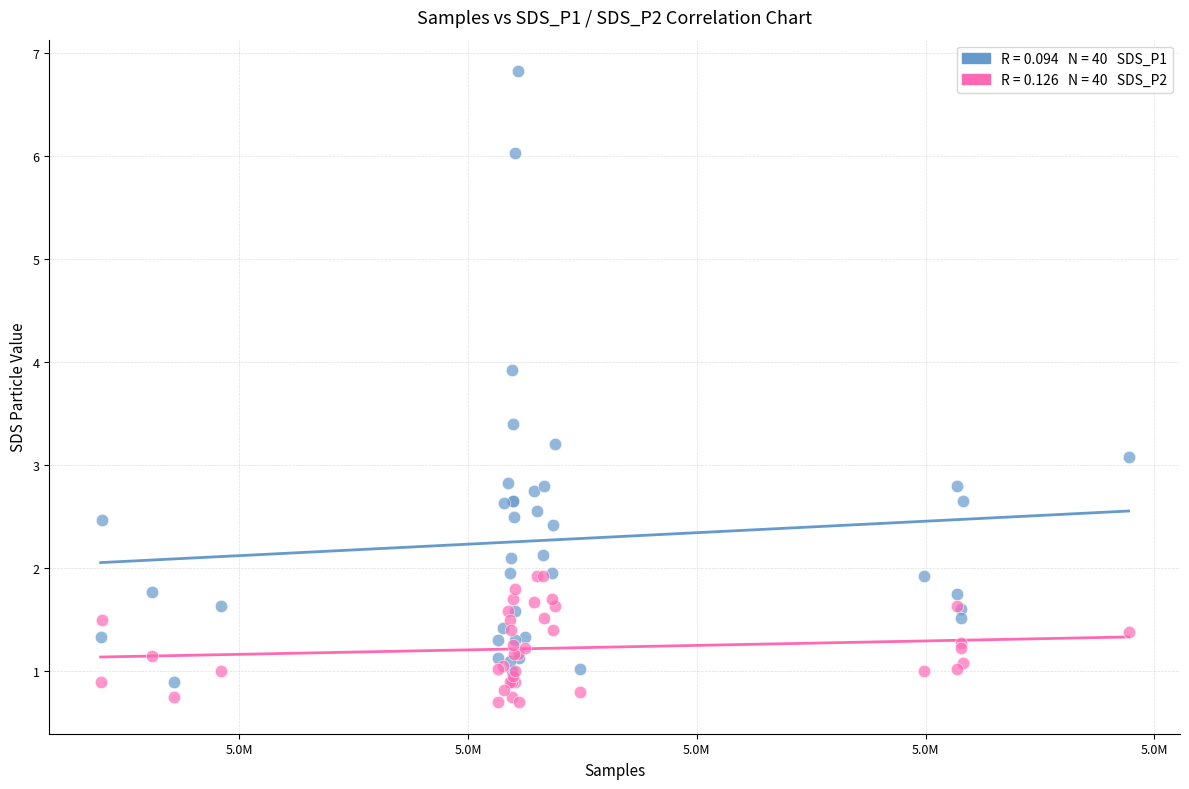

Across all series, what Y value is closest to 3?

3.1